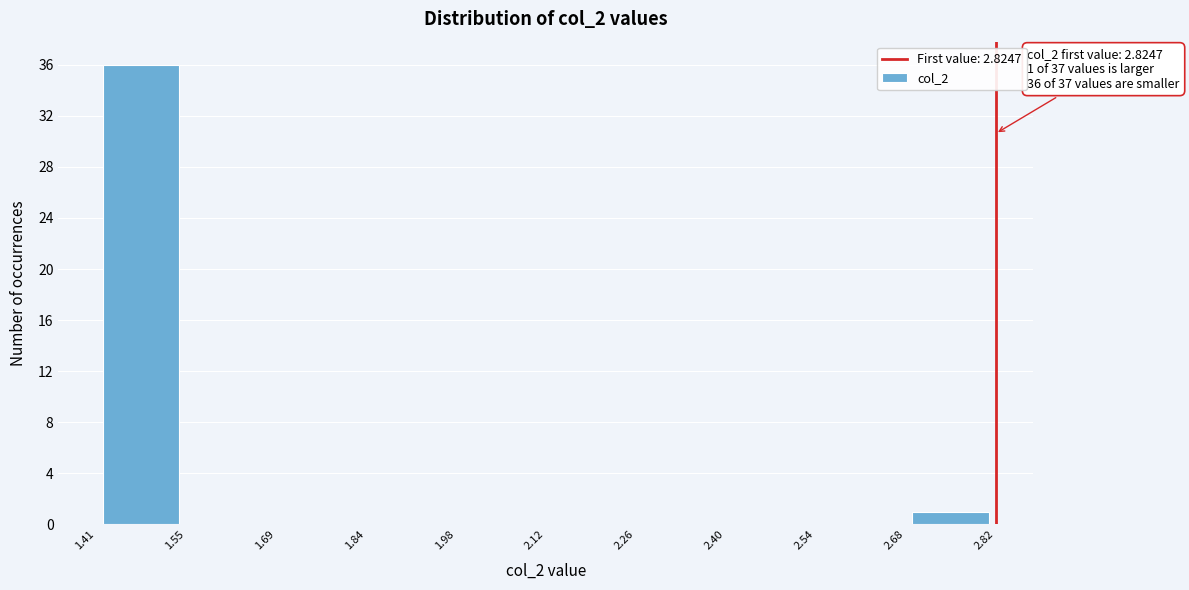

Which range on the x-axis has the tallest bar?

1.41 to 1.55